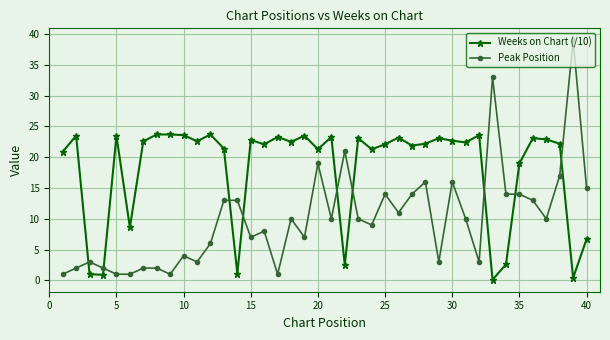

Which series ends up on top after the final intersection of Peak Position and Weeks on Chart (/10)?

Peak Position